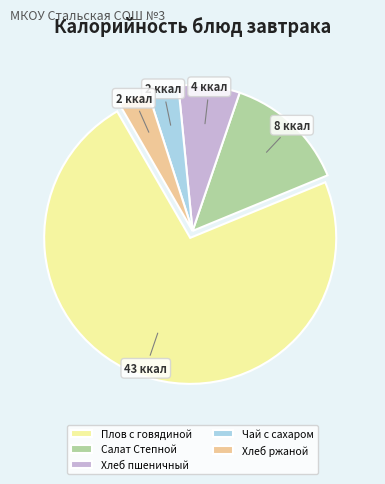

How many segments does this pie chart have?

5